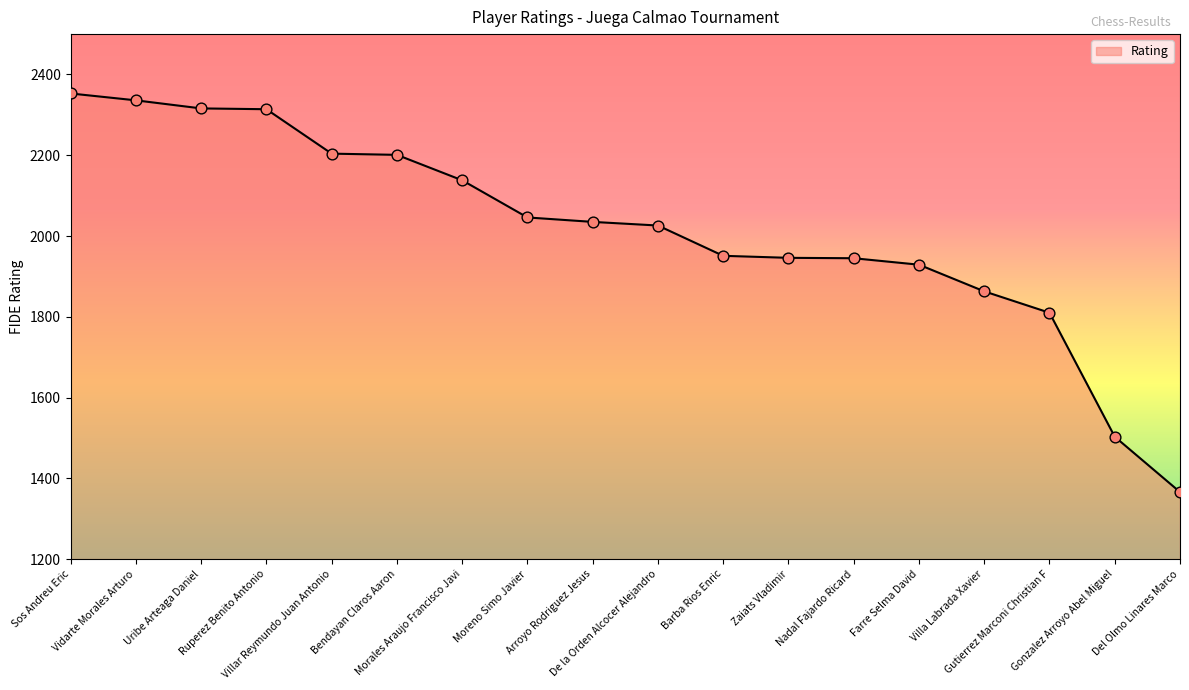

What is the ratio of the value at Farre Selma David to the value at Villa Labrada Xavier?

1.0